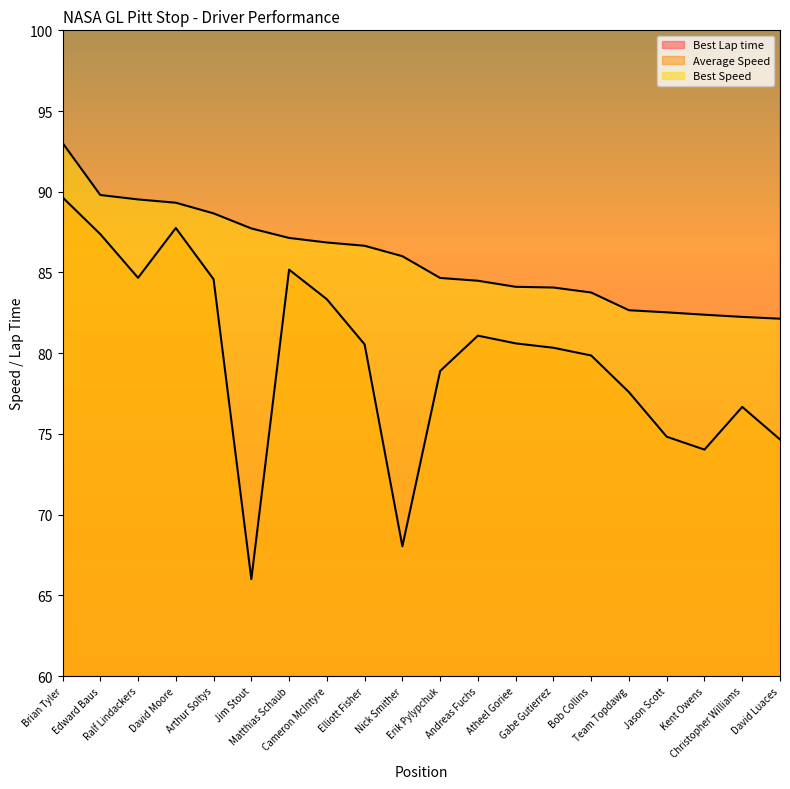

True or false: Best Speed has more than 2 interior local peaks.

False